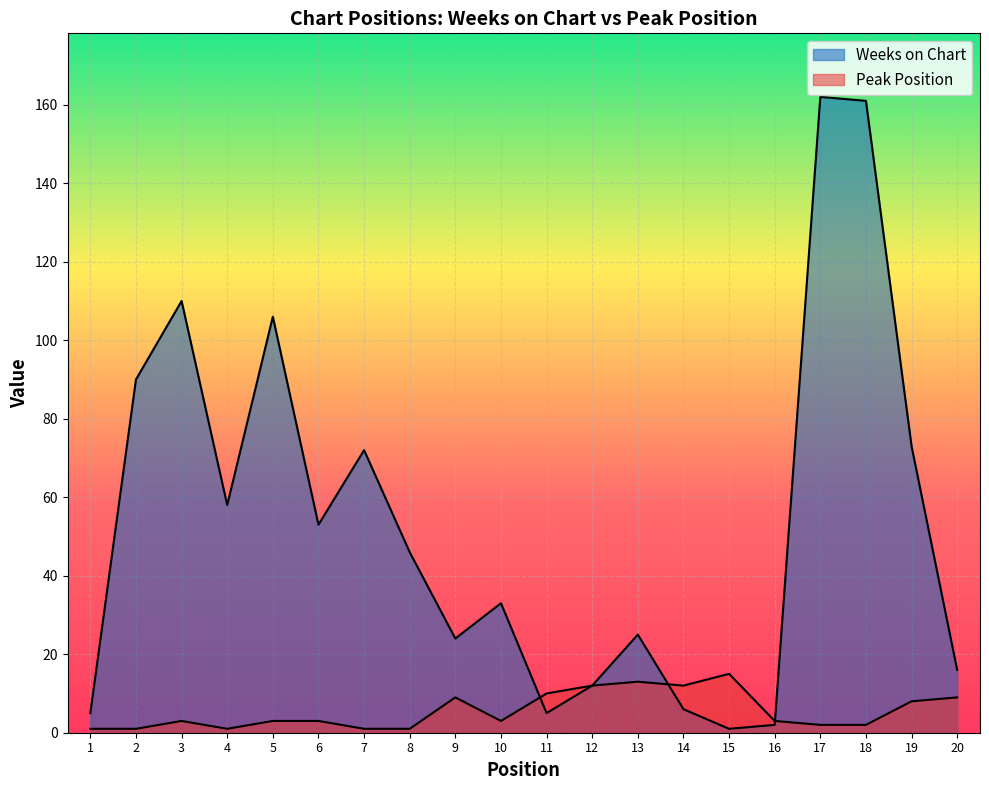

What is the sum of all Peak Position values?

112